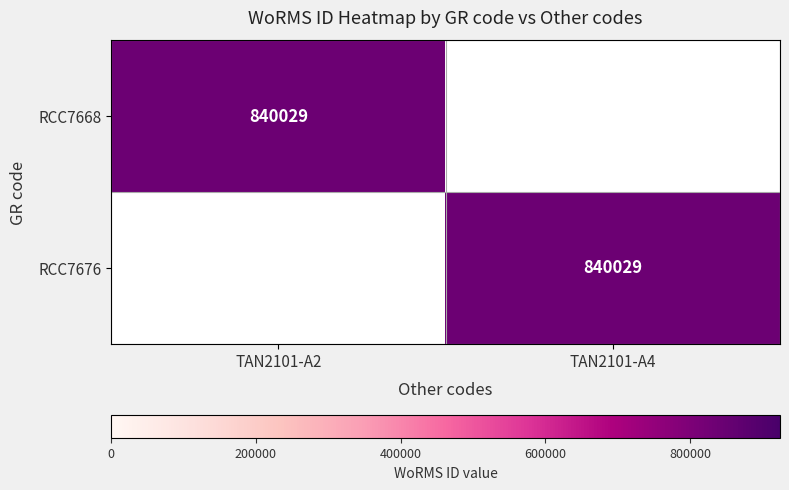

Is it true that RCC7668 equals 1355301 at TAN2101-A2?

False